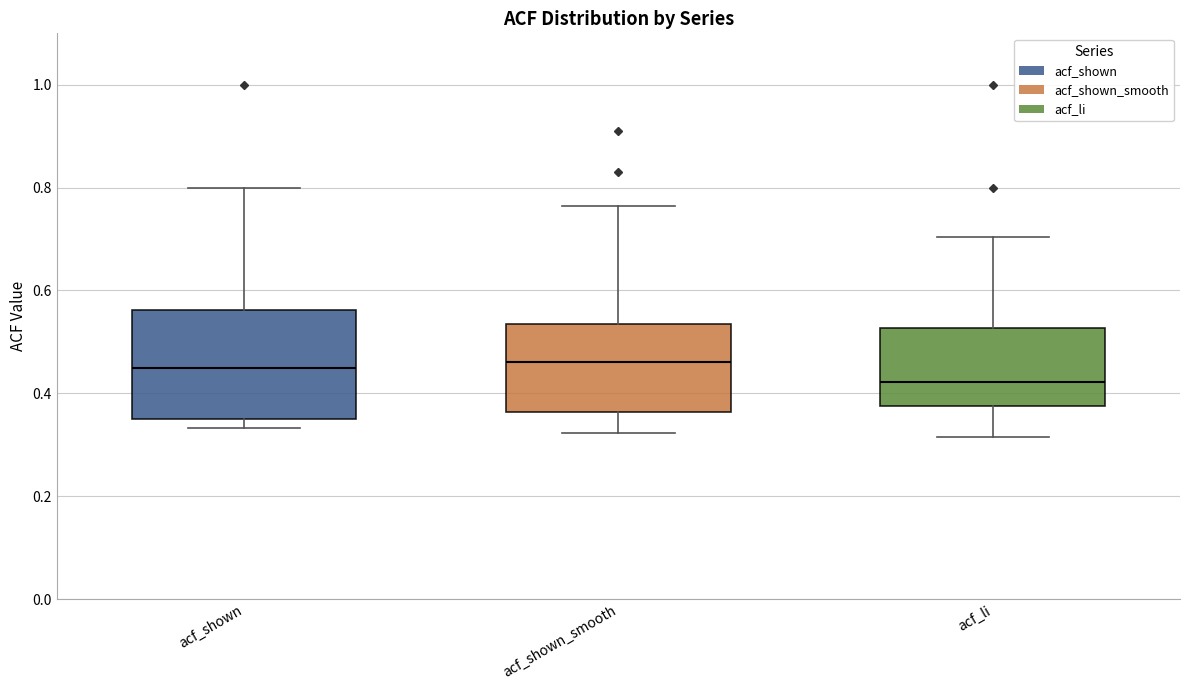

Which box is the tallest, from its lower edge to its upper edge?

acf_shown